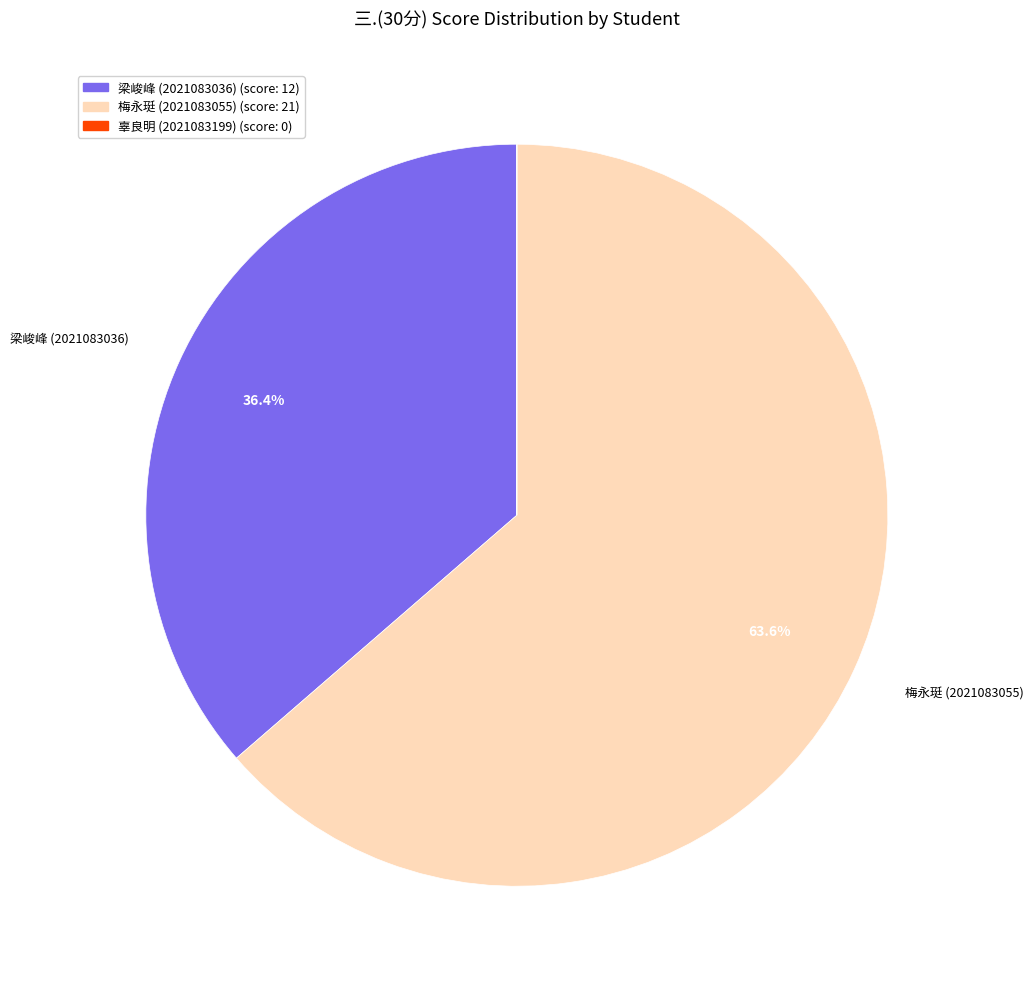

Is there a majority slice in this chart?

Yes